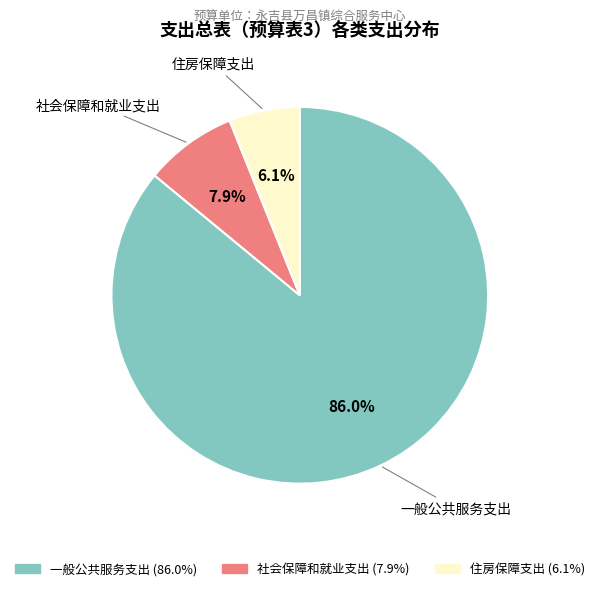

Which slice is the largest?

一般公共服务支出